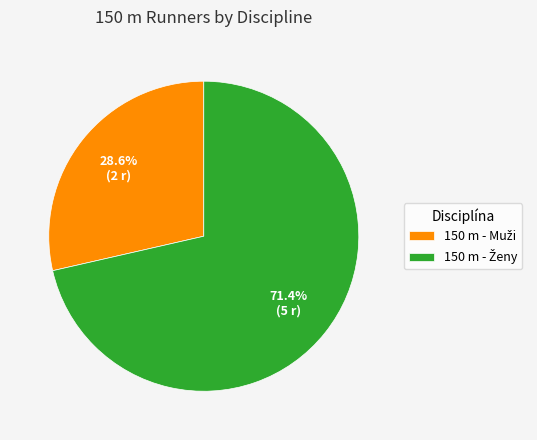

Is there a majority slice in this chart?

Yes